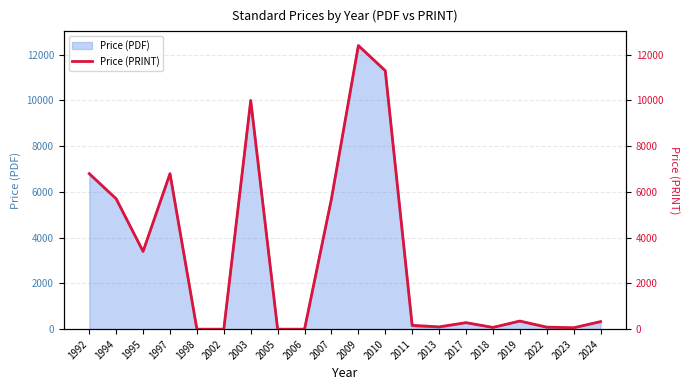

What is the sum of all values?

63568